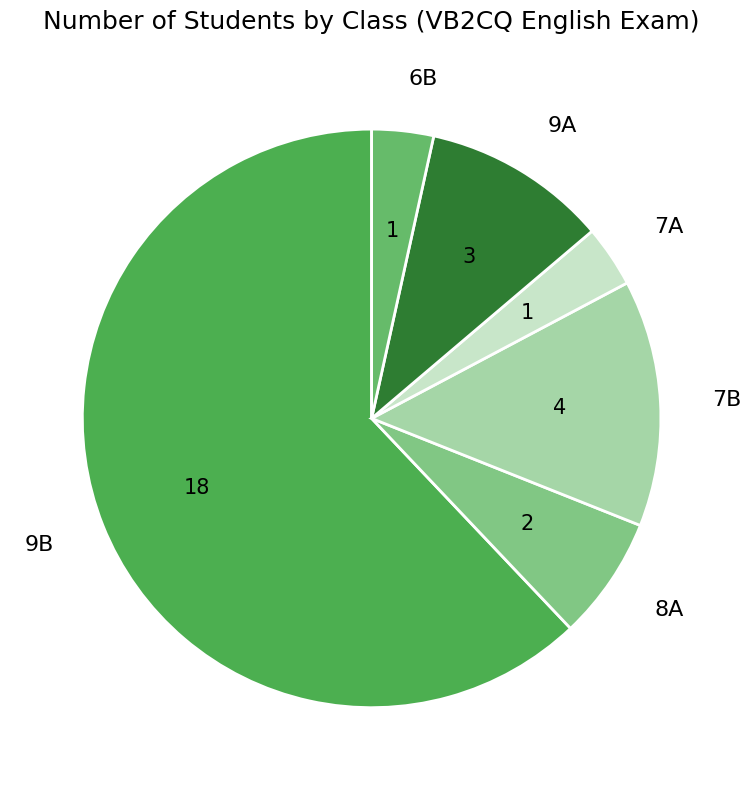

Is it true that 9A is 10% of the pie?

True